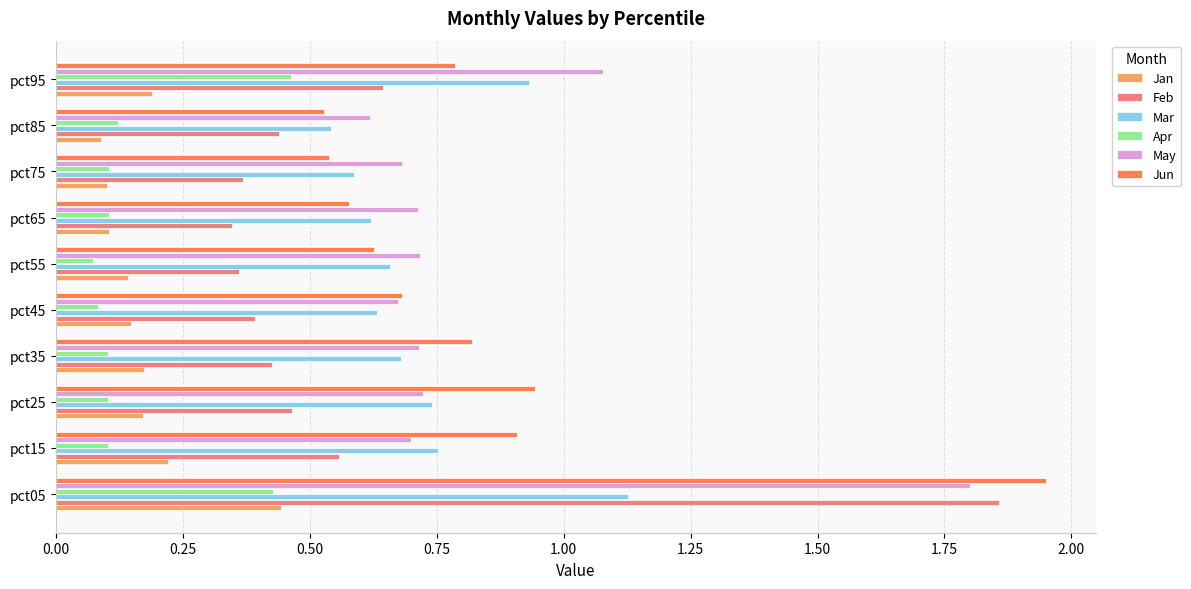

What is the total value across all series at pct35?

2.9